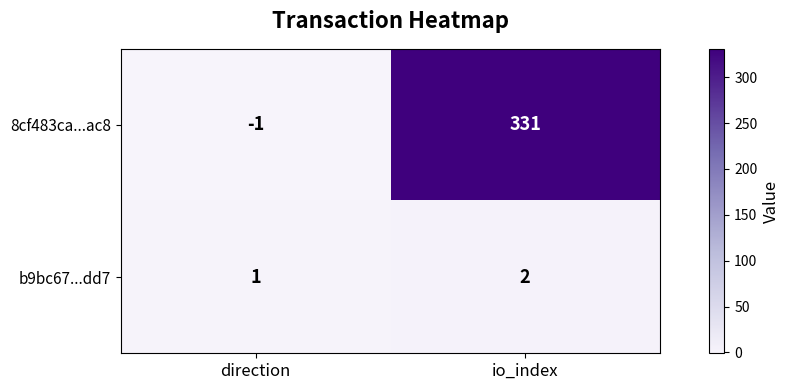

List the labels in order of 8cf483ca...ac8 value, largest first.

io_index, direction